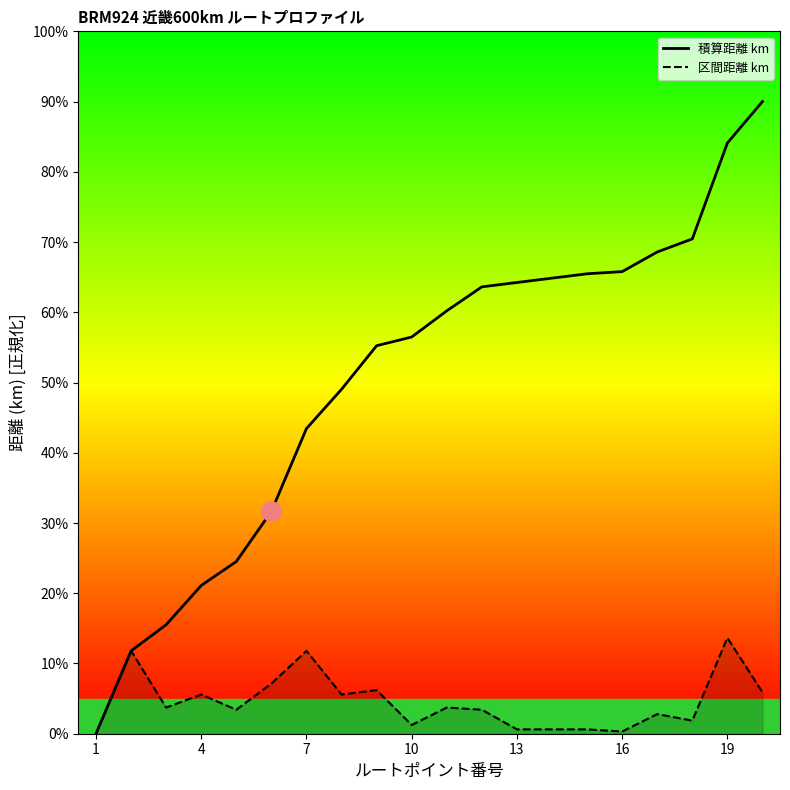

Does the chart have visible grid lines?

No